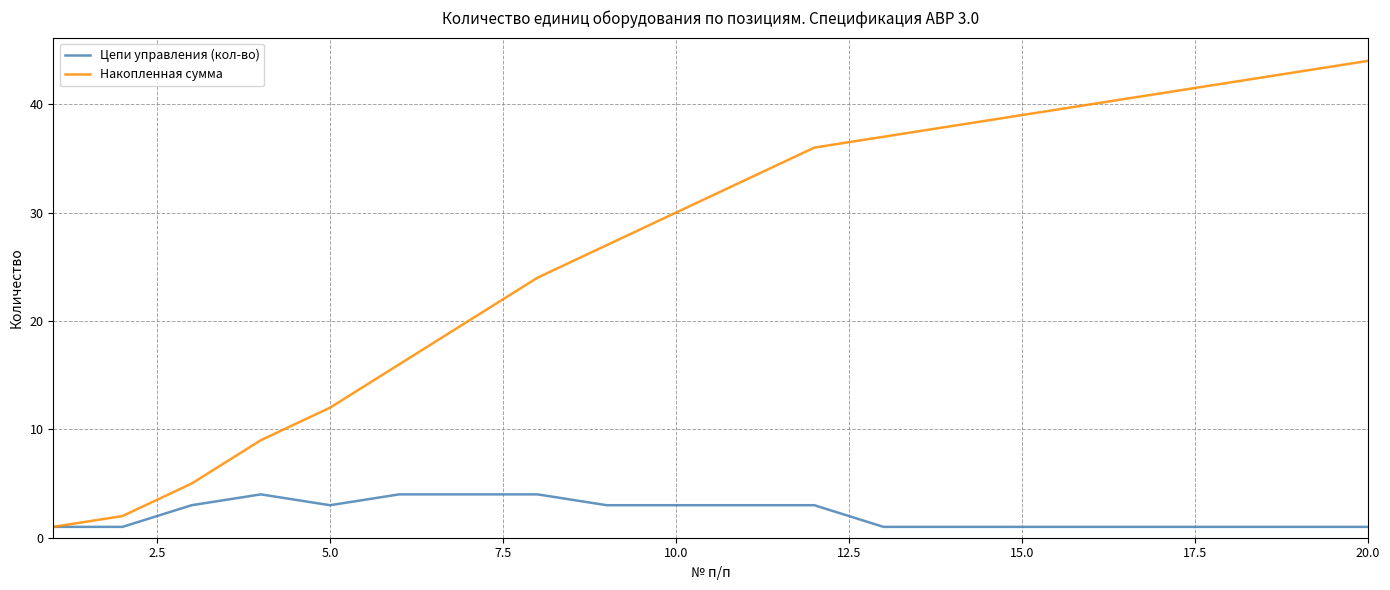

Which series has the largest total across all categories?

Накопленная сумма